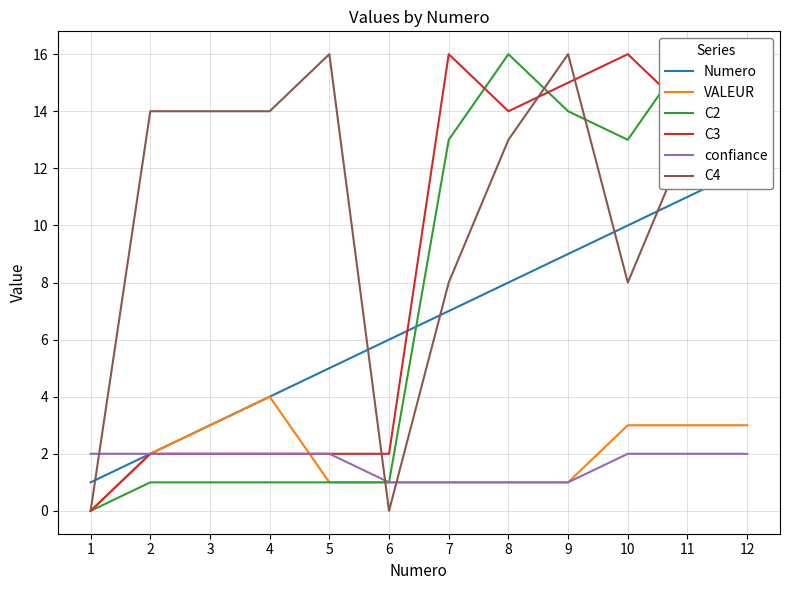

Is it true that C3 equals 2 at 6?

True